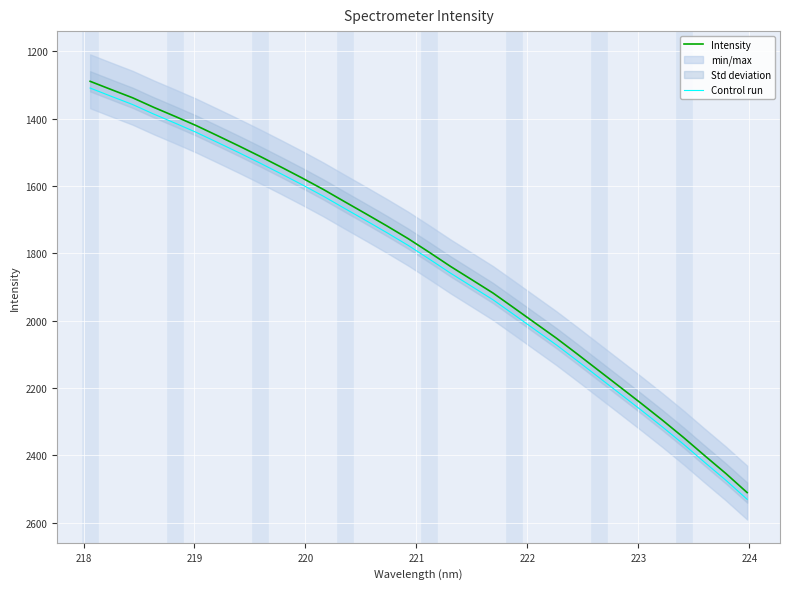

What is the lowest value of the Intensity series?

1289.6